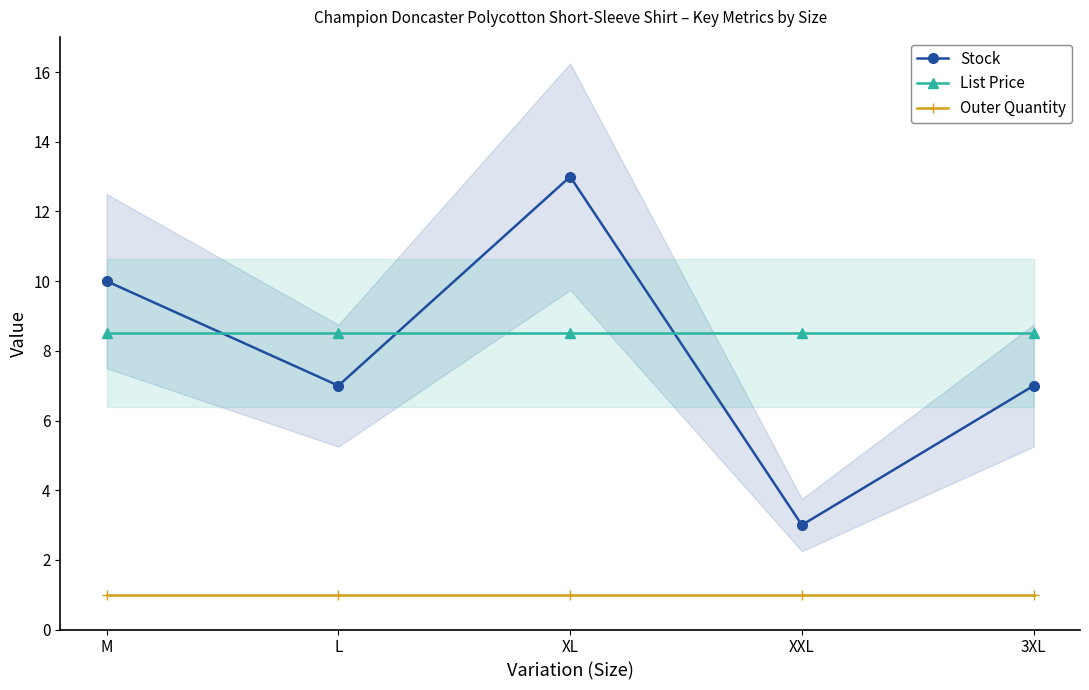

What is the label of the 4th point from the right?

L